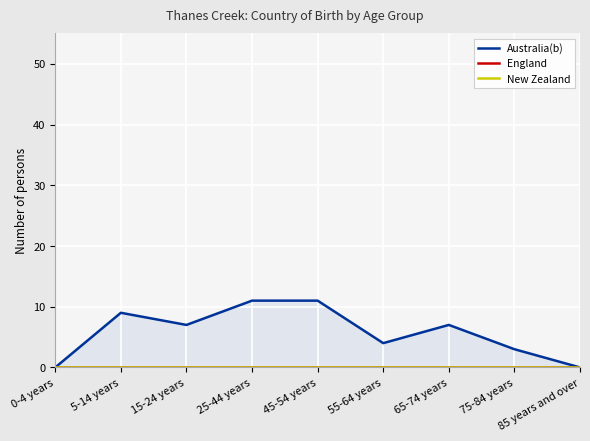

What is the label of the 6th point from the right?

25-44 years